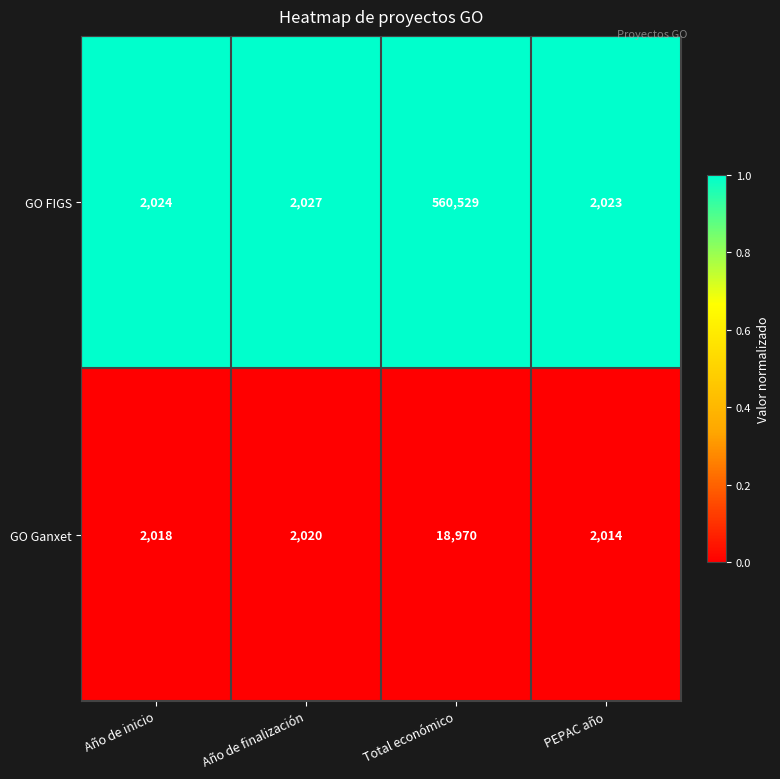

At which category is the sum across all series the highest?

Total económico